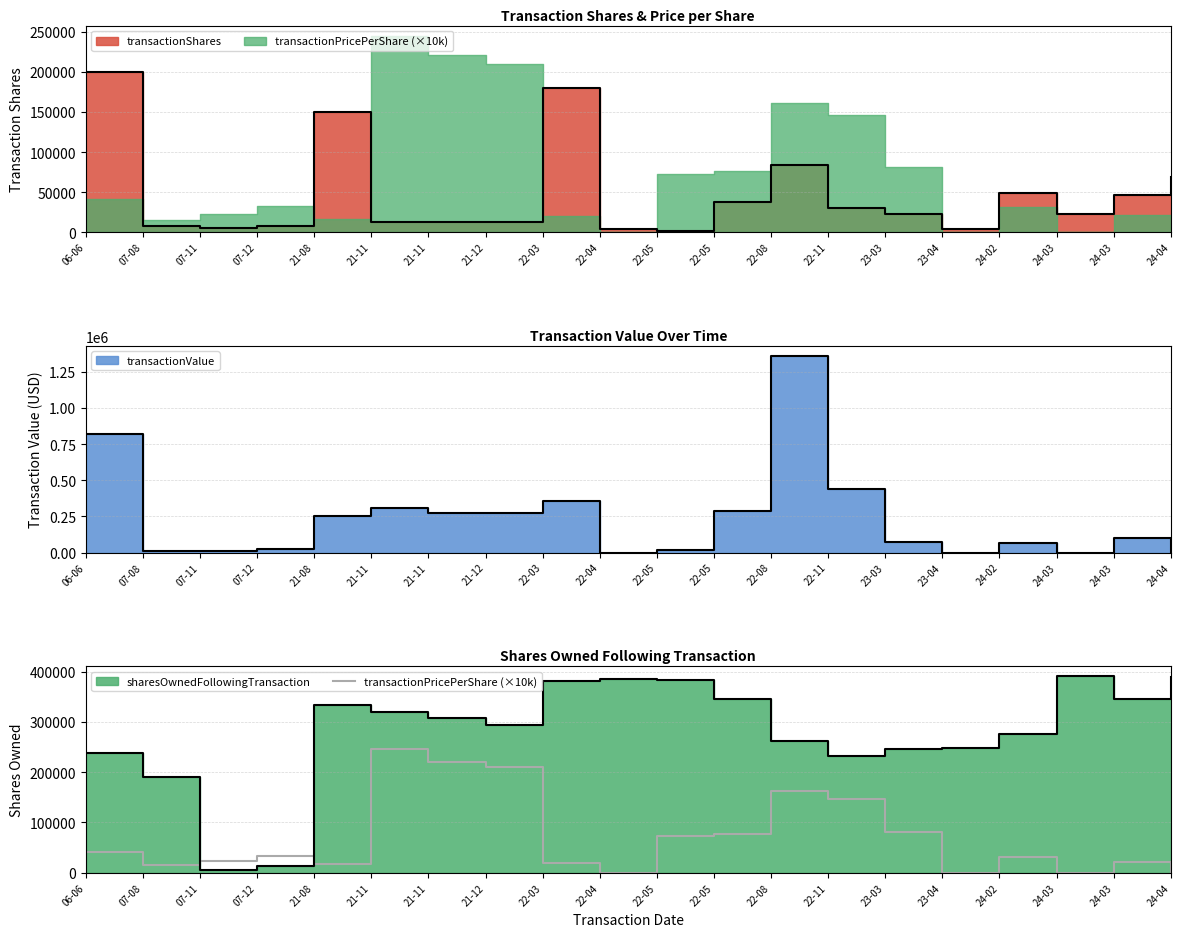

What is the label of the 6th point from the right?

23-03